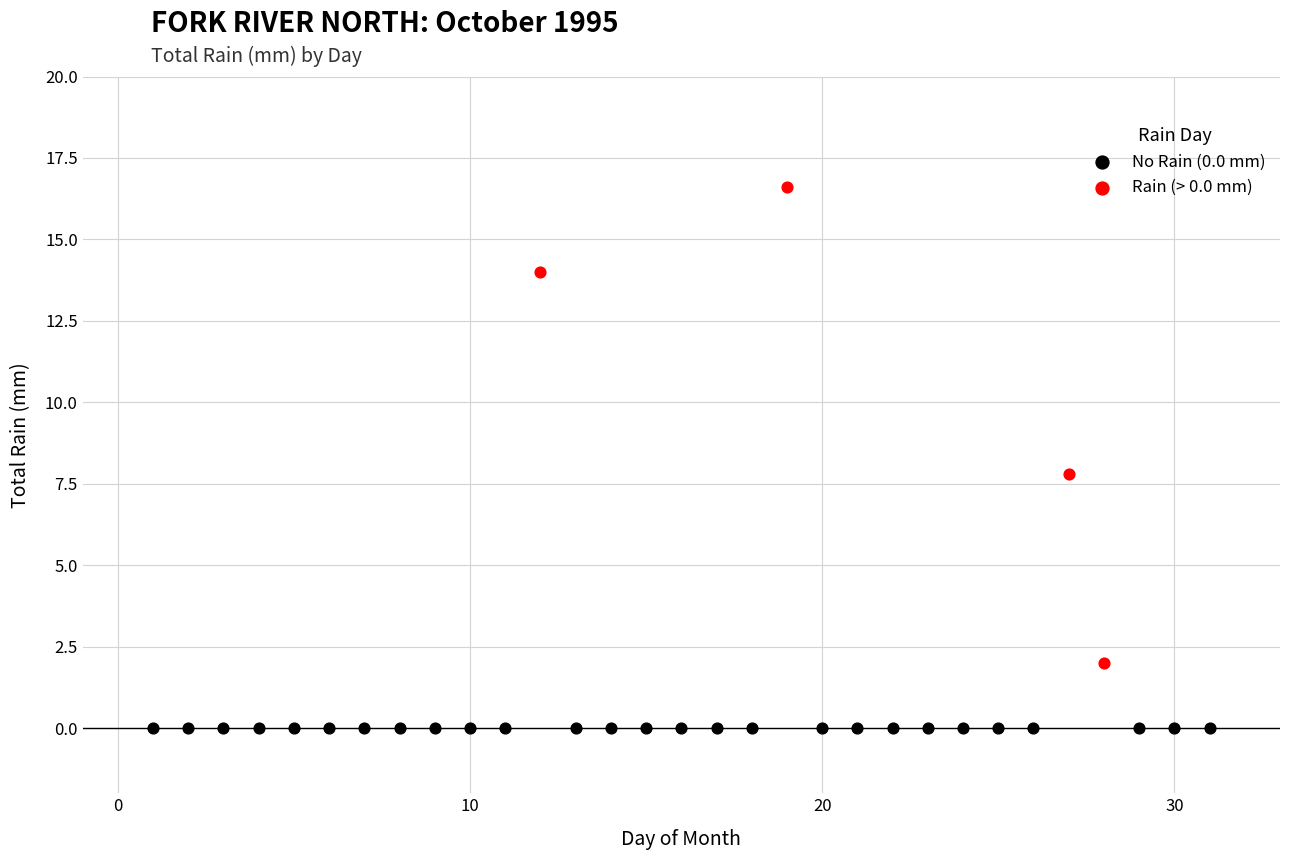

Which series contains the lowest Y value?

No Rain (0.0 mm)